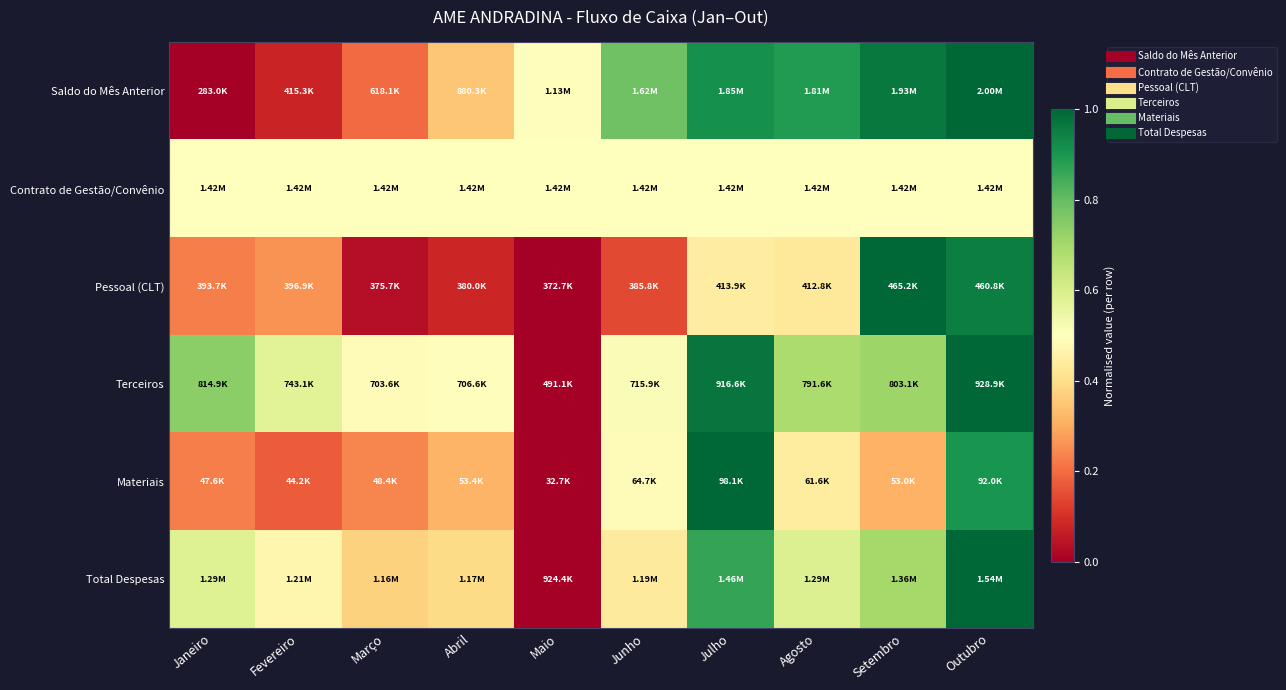

Reading left to right, extract all data points from this chart.

Saldo do Mês Anterior: Janeiro=0.0	Fevereiro=0.1	Março=0.2	Abril=0.3	Maio=0.5	Junho=0.8	Julho=0.9	Agosto=0.9	Setembro=1.0	Outubro=1.0
Contrato de Gestão/Convênio: Janeiro=0.5	Fevereiro=0.5	Março=0.5	Abril=0.5	Maio=0.5	Junho=0.5	Julho=0.5	Agosto=0.5	Setembro=0.5	Outubro=0.5
Pessoal (CLT): Janeiro=0.2	Fevereiro=0.3	Março=0.0	Abril=0.1	Maio=0.0	Junho=0.1	Julho=0.4	Agosto=0.4	Setembro=1.0	Outubro=1.0
Terceiros: Janeiro=0.7	Fevereiro=0.6	Março=0.5	Abril=0.5	Maio=0.0	Junho=0.5	Julho=1.0	Agosto=0.7	Setembro=0.7	Outubro=1.0
Materiais: Janeiro=0.2	Fevereiro=0.2	Março=0.2	Abril=0.3	Maio=0.0	Junho=0.5	Julho=1.0	Agosto=0.4	Setembro=0.3	Outubro=0.9
Total Despesas: Janeiro=0.6	Fevereiro=0.5	Março=0.4	Abril=0.4	Maio=0.0	Junho=0.4	Julho=0.9	Agosto=0.6	Setembro=0.7	Outubro=1.0